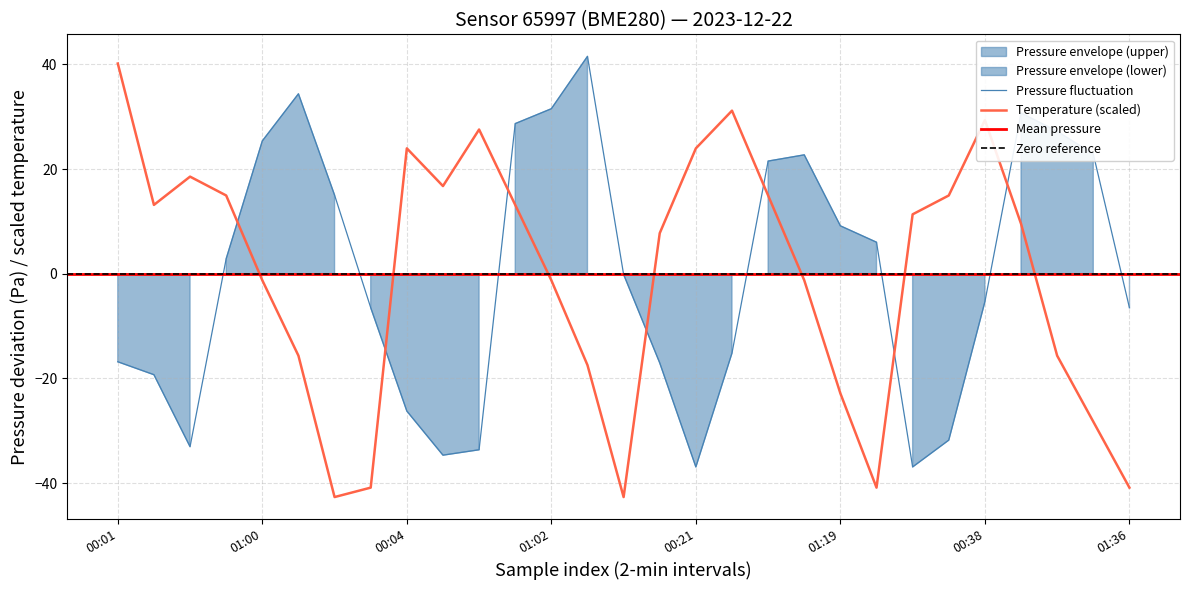

How many values in the temperature series exceed 9?

15